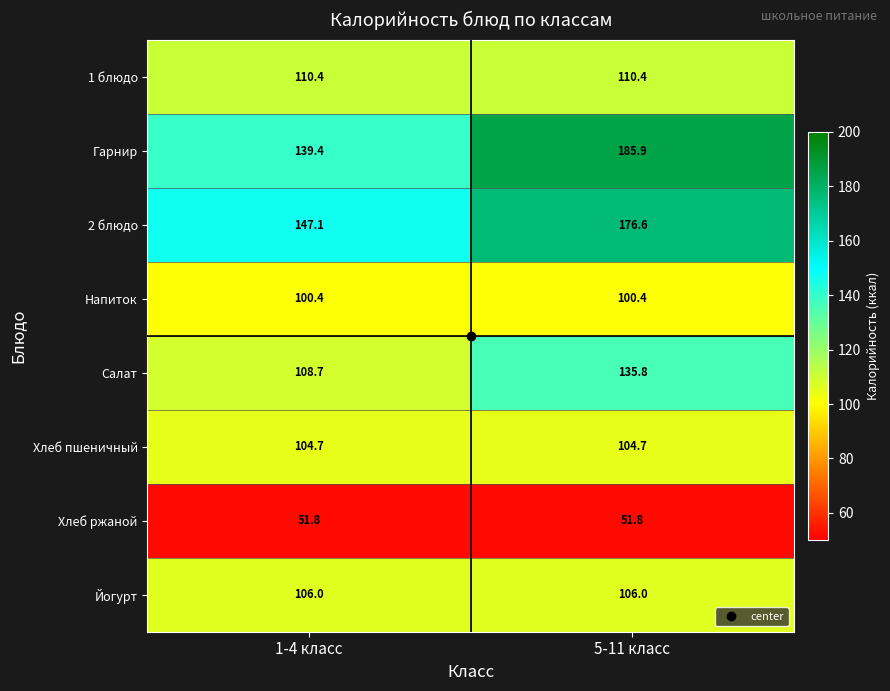

What is the sum of all Хлеб пшеничный values?

209.4